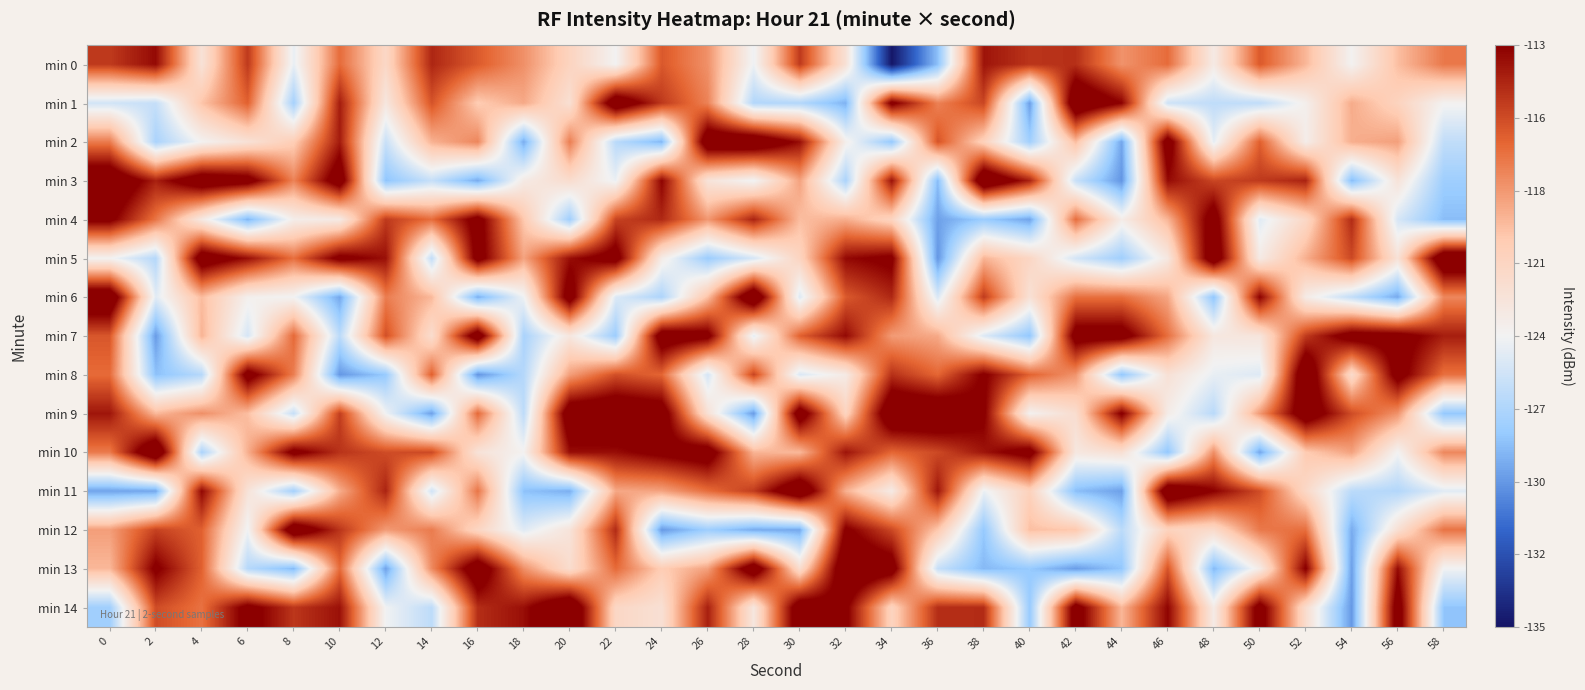

List the series in order of their peak value, lowest first.

min 0, min 4, min 7, min 12, min 13, min 2, min 9, min 1, min 5, min 8, min 11, min 6, min 3, min 10, min 14